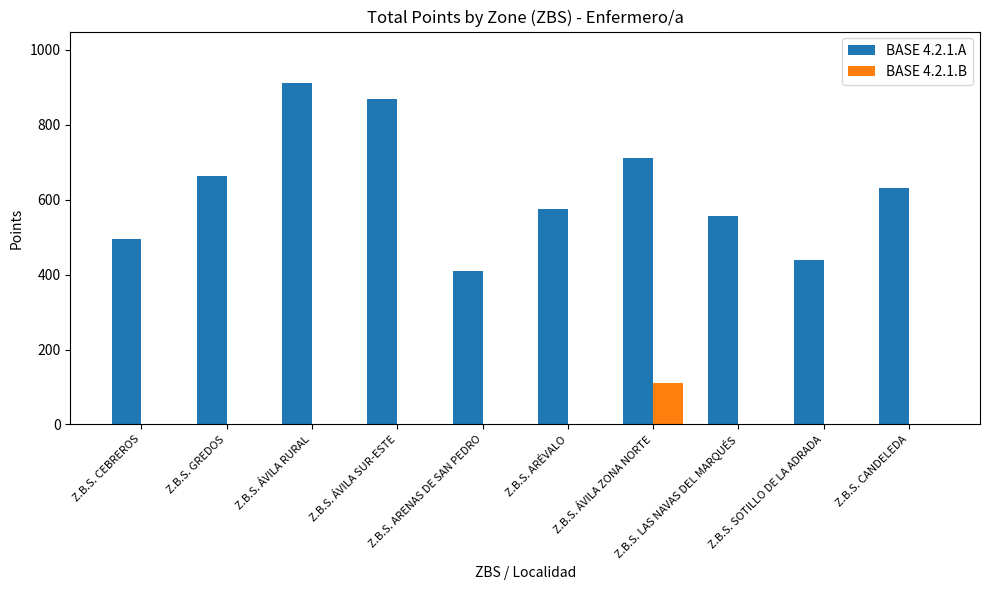

Reading left to right, extract all data points from this chart.

BASE 4.2.1.A: Z.B.S. CEBREROS=496	Z.B.S. GREDOS=662	Z.B.S. ÁVILA RURAL=912	Z.B.S. ÁVILA SUR-ESTE=868	Z.B.S. ARENAS DE SAN PEDRO=410	Z.B.S. ARÉVALO=576	Z.B.S. ÁVILA ZONA NORTE=712	Z.B.S. LAS NAVAS DEL MARQUÉS=556	Z.B.S. SOTILLO DE LA ADRADA=440	Z.B.S. CANDELEDA=630
BASE 4.2.1.B: Z.B.S. CEBREROS=0	Z.B.S. GREDOS=0	Z.B.S. ÁVILA RURAL=0	Z.B.S. ÁVILA SUR-ESTE=0	Z.B.S. ARENAS DE SAN PEDRO=0	Z.B.S. ARÉVALO=0	Z.B.S. ÁVILA ZONA NORTE=111	Z.B.S. LAS NAVAS DEL MARQUÉS=0	Z.B.S. SOTILLO DE LA ADRADA=0	Z.B.S. CANDELEDA=0